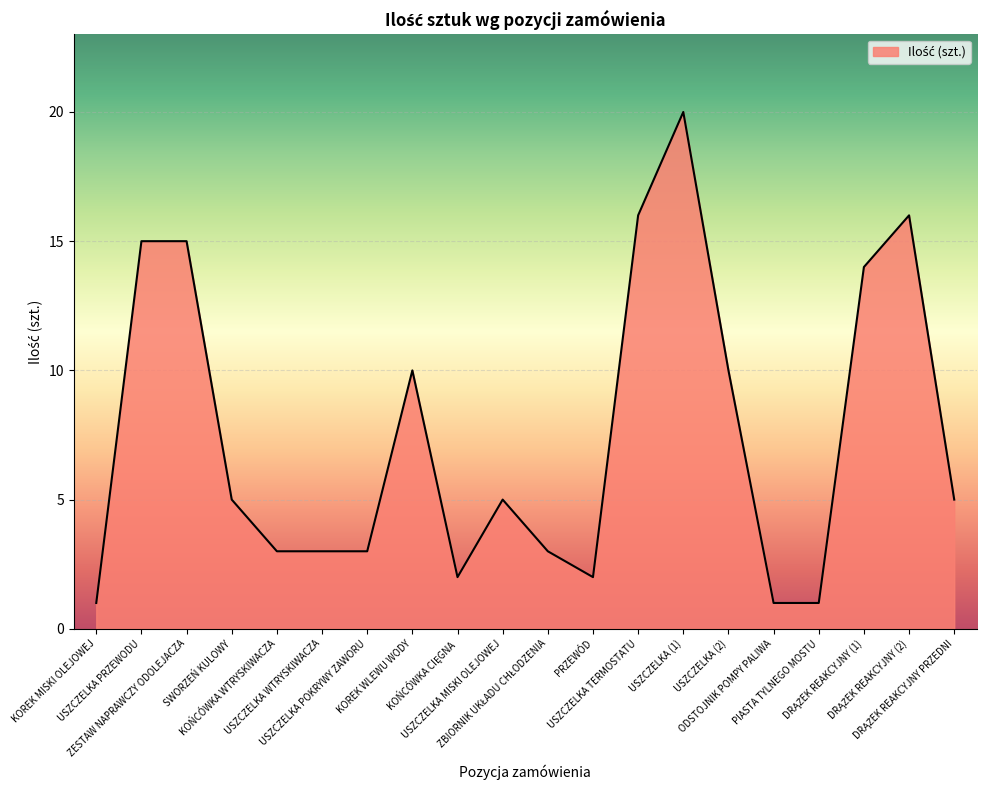

What position from the right is USZCZELKA PRZEWODU?

19